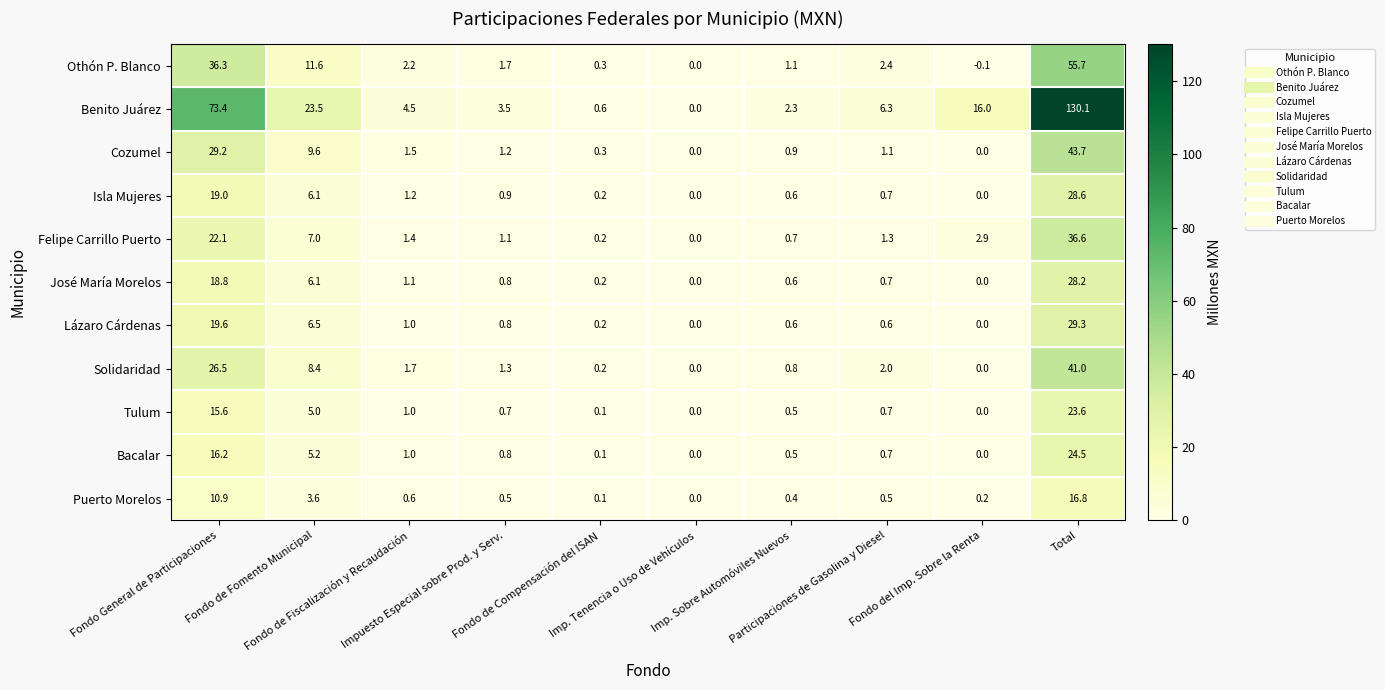

Which series has the largest total across all categories?

Benito Juárez